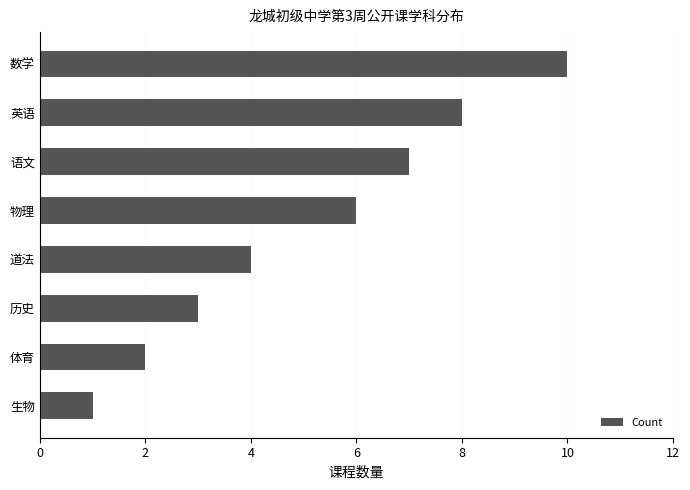

Reading bottom to top, list all the values displayed in this chart.

生物=1	体育=2	历史=3	道法=4	物理=6	语文=7	英语=8	数学=10